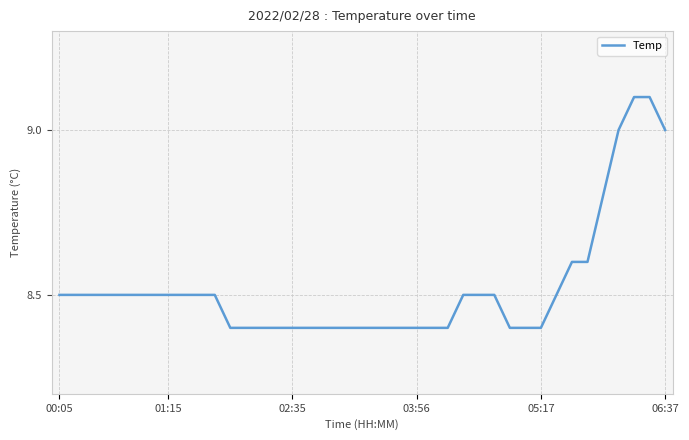

What is the difference between the maximum and minimum values?

0.7